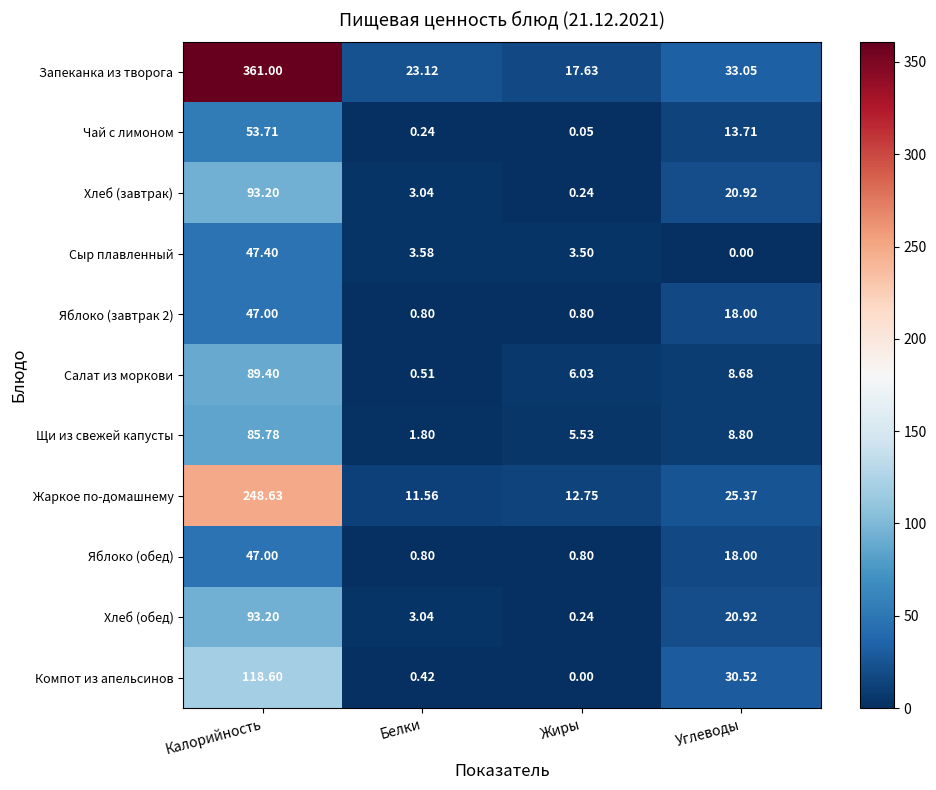

Where is Яблоко (завтрак 2) nearest to the value 23?

Углеводы